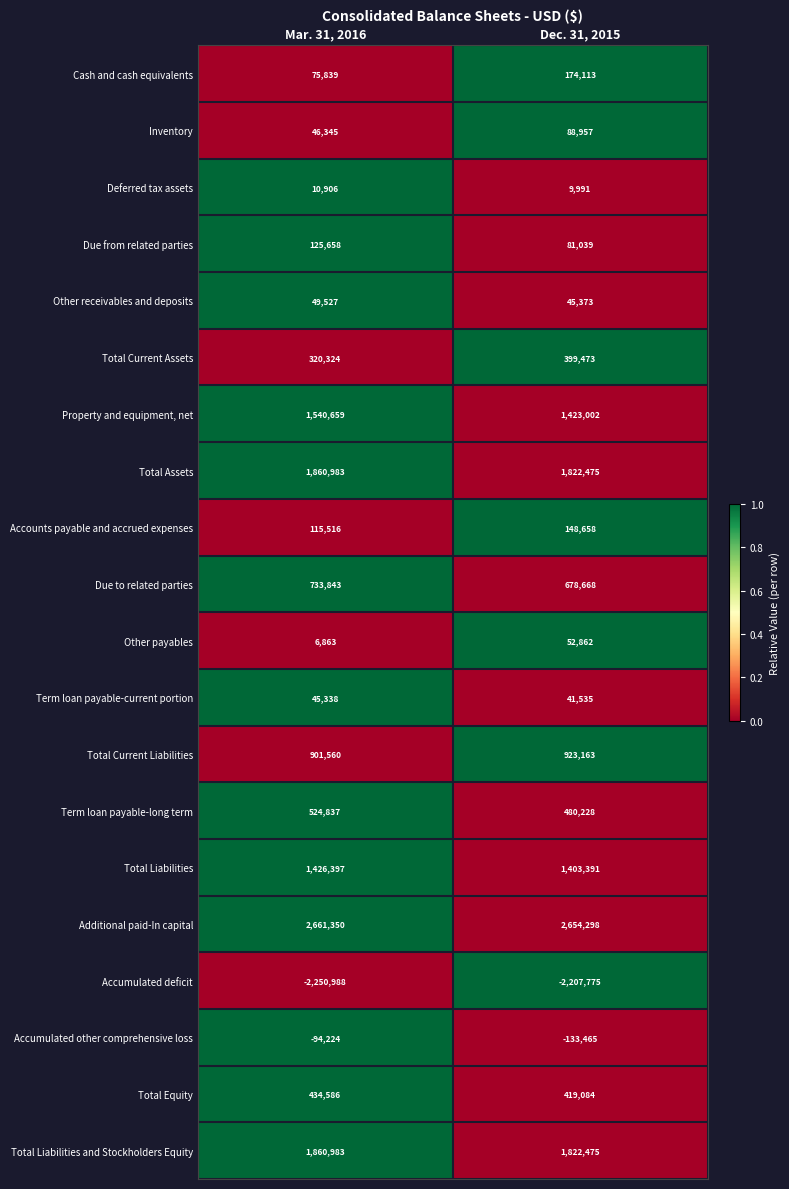

What is the sum of all Total Current Liabilities values?

1824723